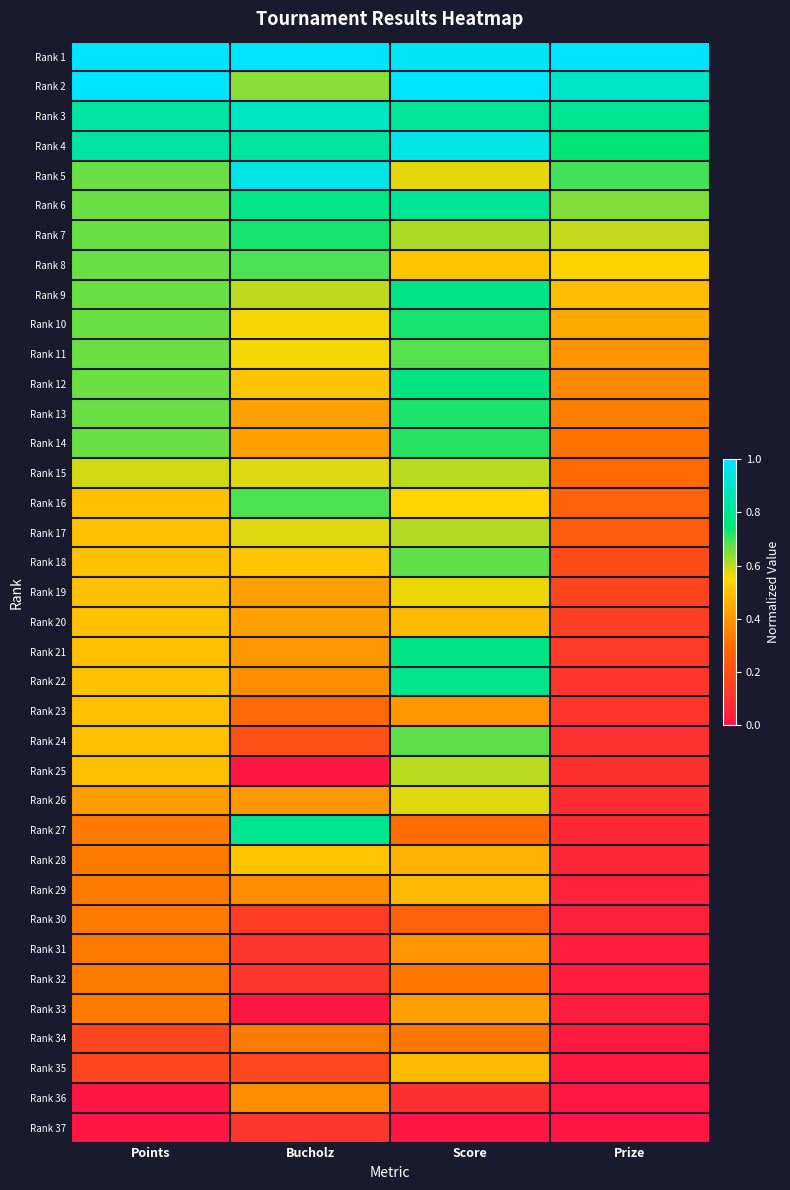

At which category is the sum across all series the highest?

Score